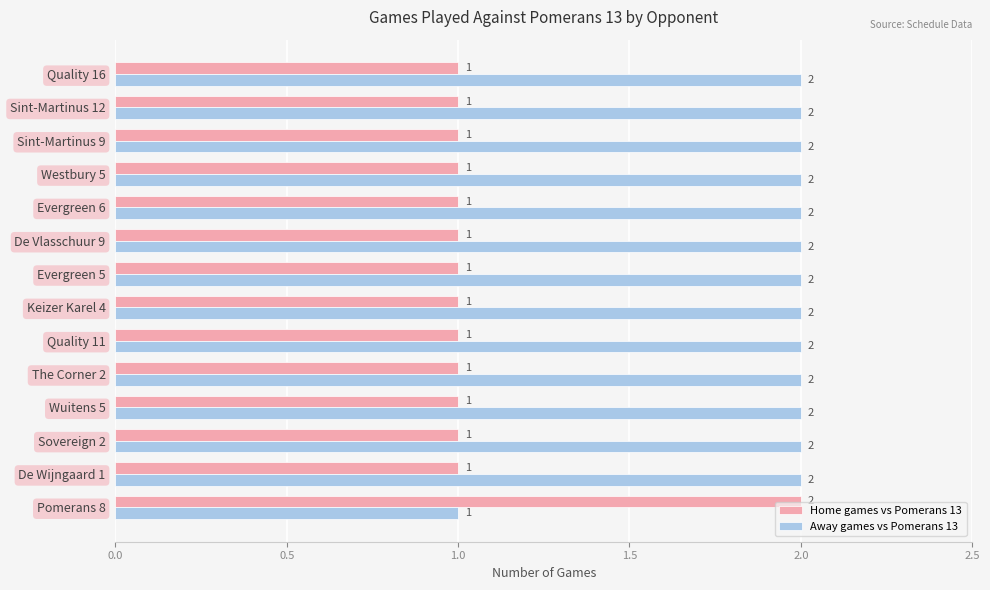

Which category has the lowest value in the Away games vs Pomerans 13 series?

Pomerans 8